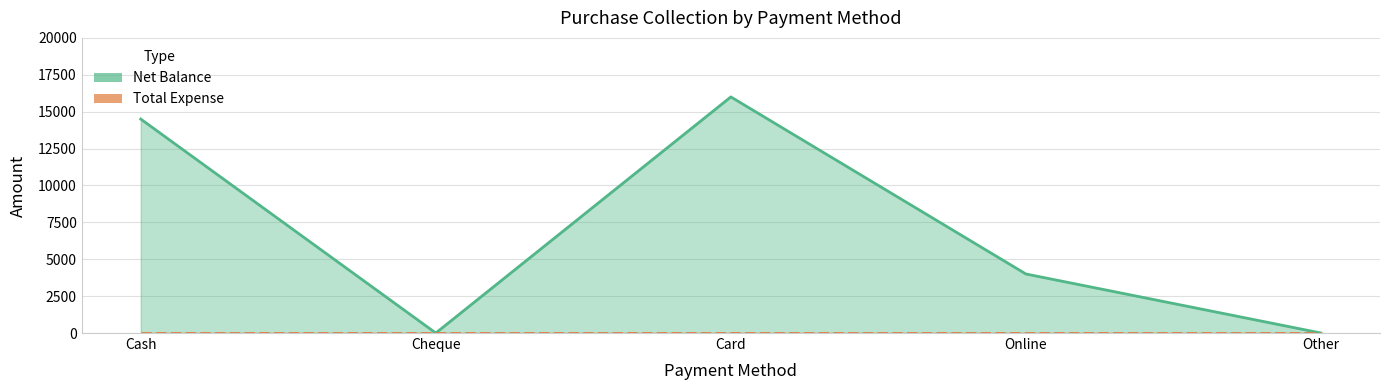

Rank the categories by value from highest to lowest.

Card, Cash, Online, Cheque, Other